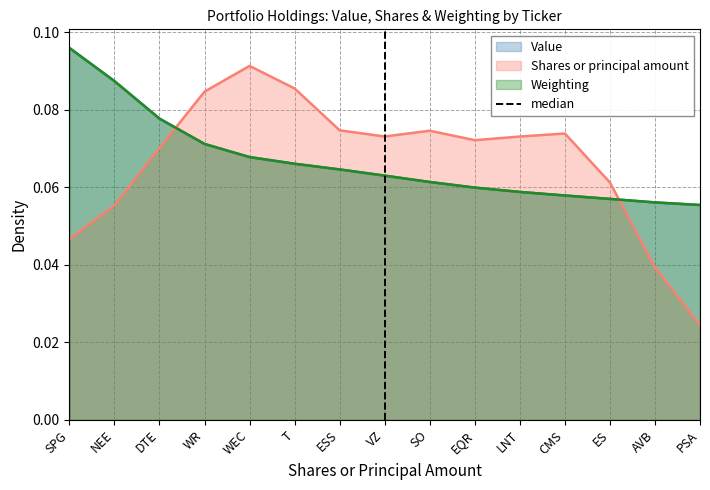

True or false: Weighting has a value of 0.0 at WEC.

False